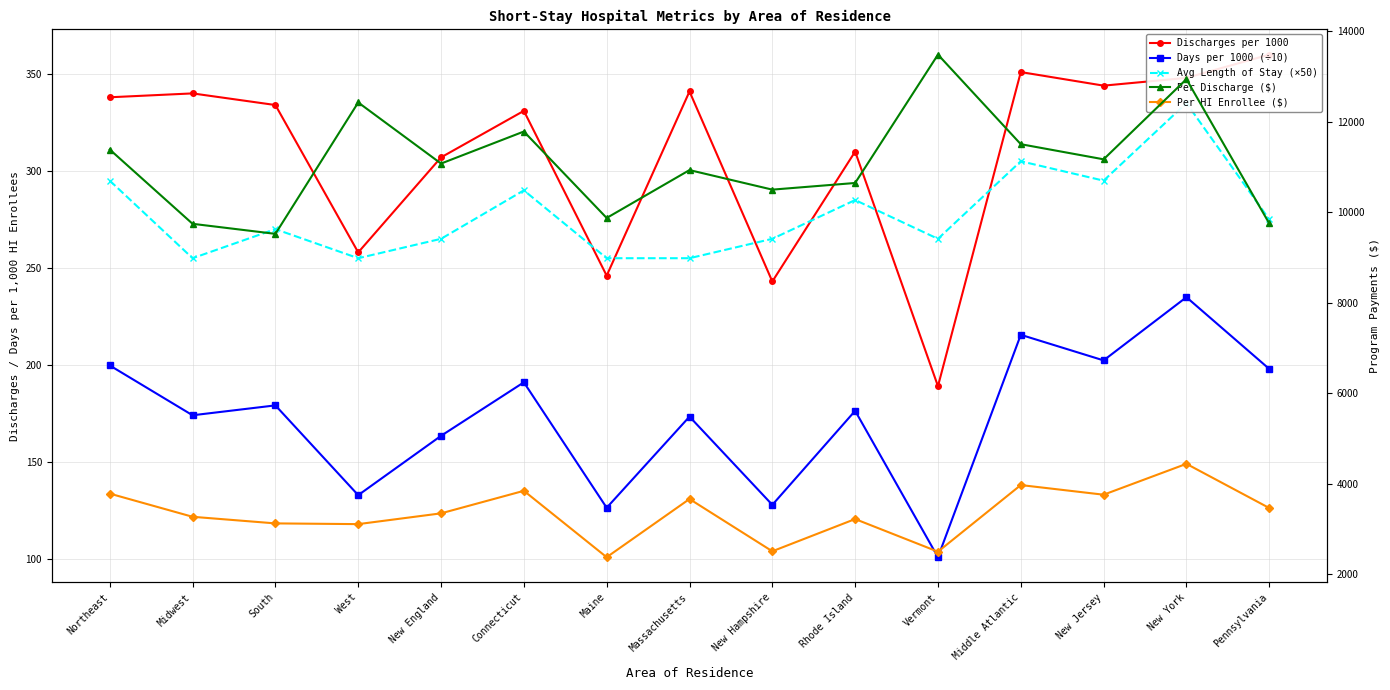

What is the value of the Avg Length of Stay (×50) point at the 2nd from the left?

255.0